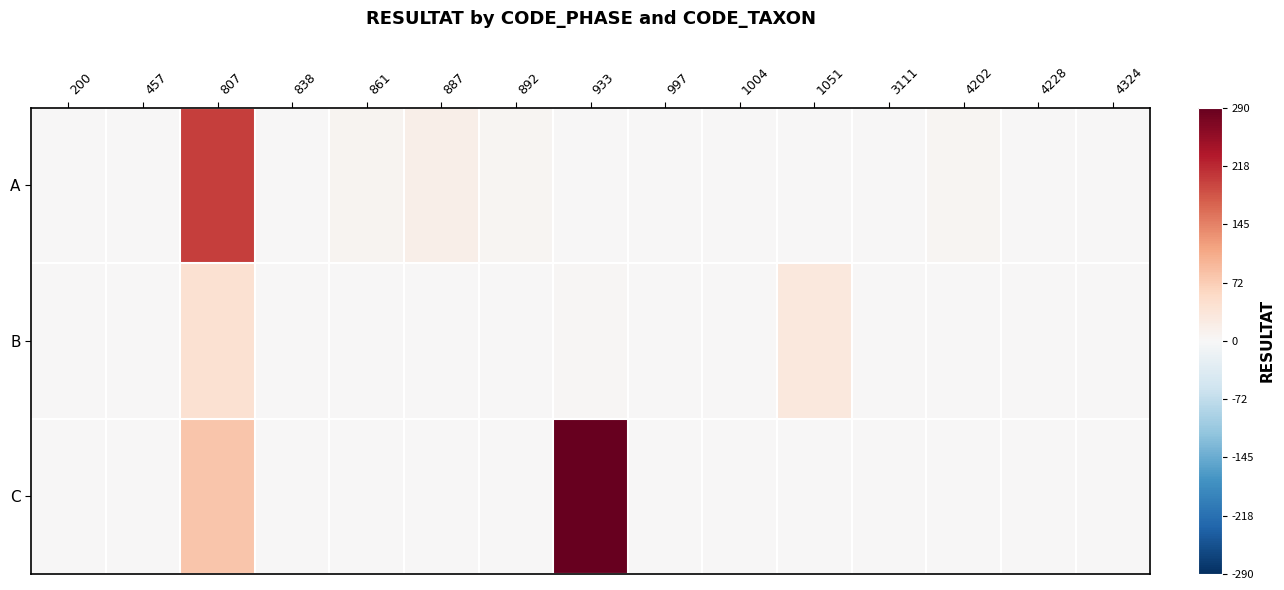

Rank the series by their maximum value, from lowest to highest.

B, A, C